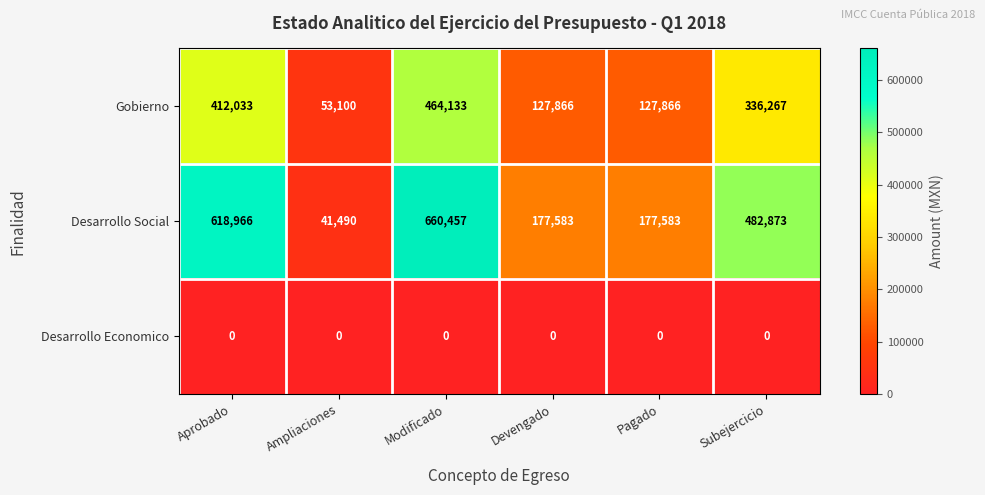

Between Devengado and Subejercicio, which series saw the biggest shift?

Desarrollo Social